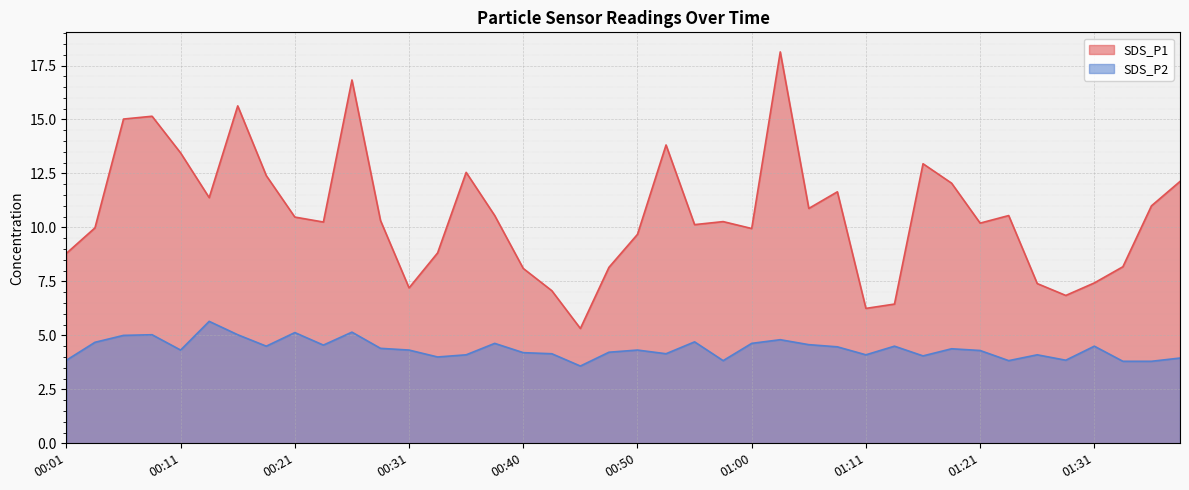

Which label corresponds to the smallest value in the chart?

00:45